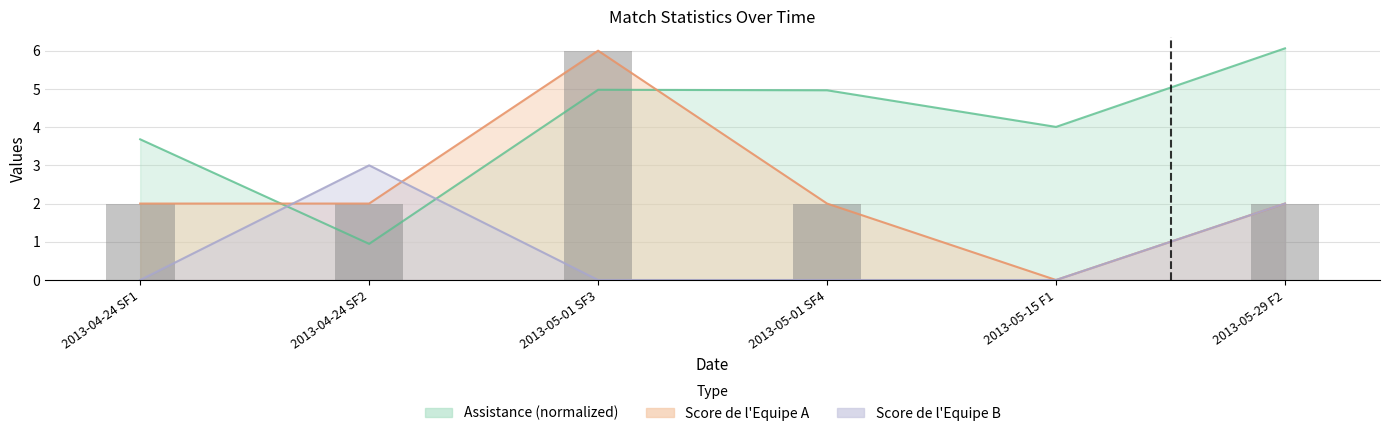

The Assistance series shows 0.5 at 2013-04-24 SF2. True or false?

False